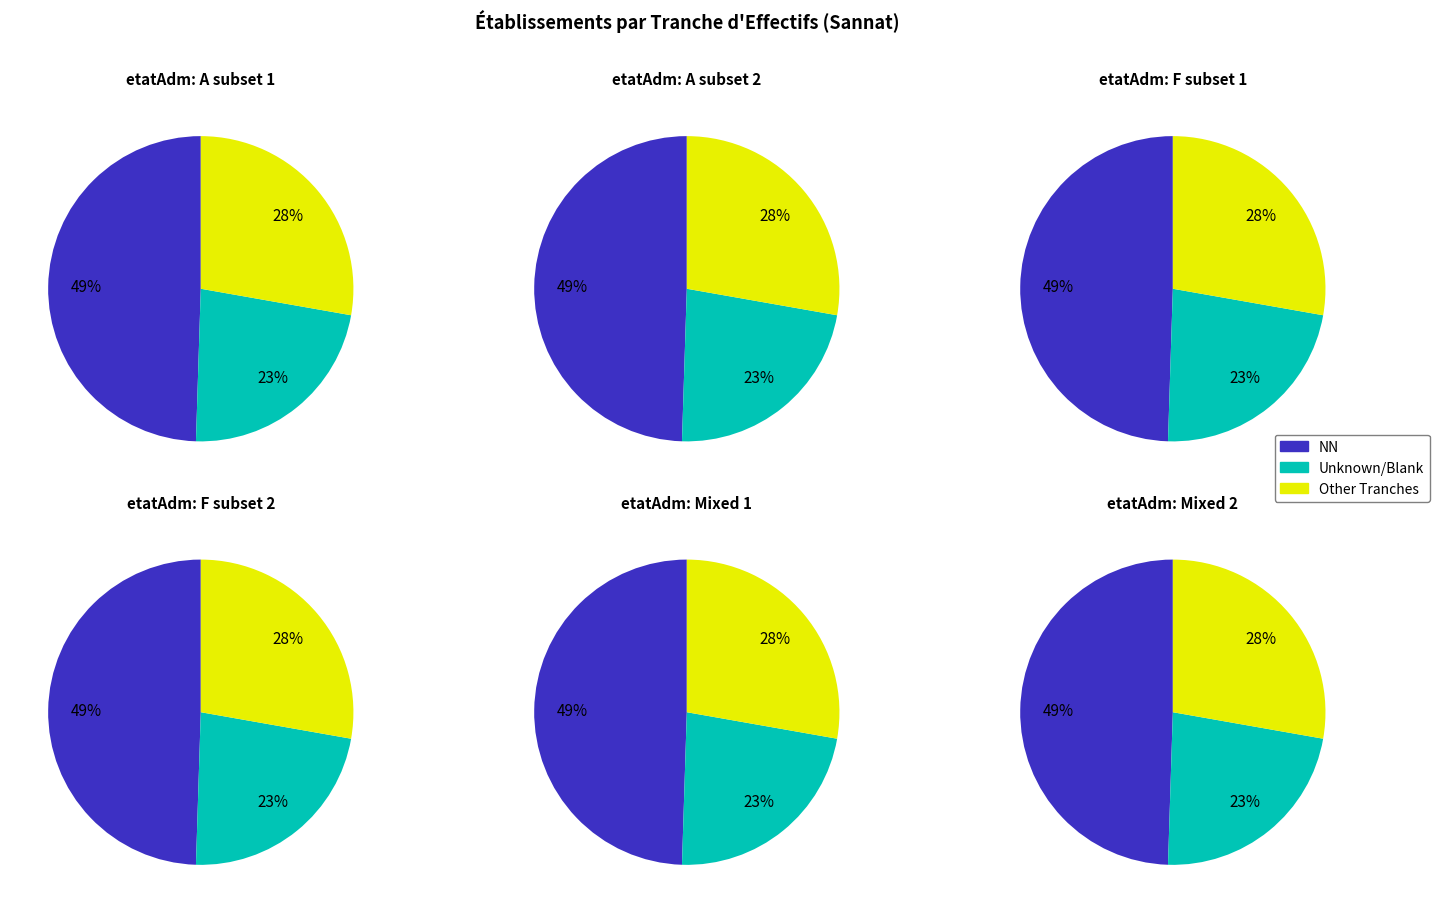

True or false: 42 accounts for 9% of the total.

False